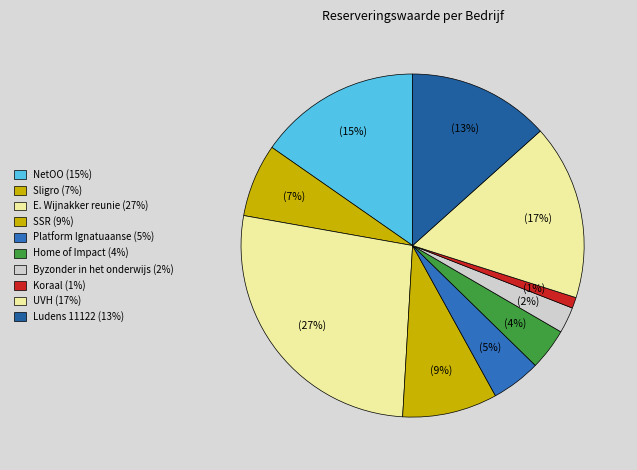

Does E. Wijnakker reunie represent more than half of the total?

No